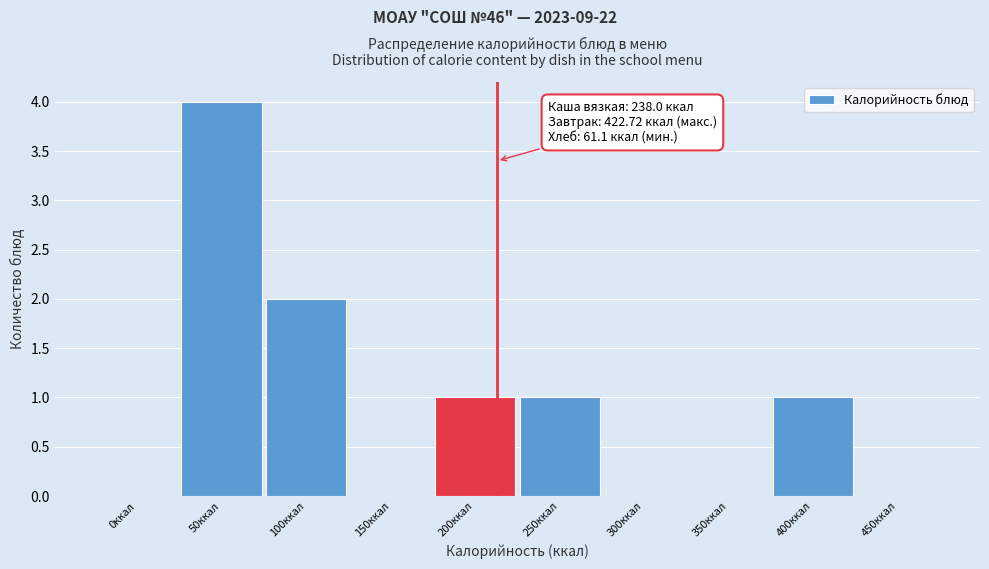

Reading right to left, transcribe all the data shown in this chart.

450ккал=0	400ккал=1	350ккал=0	300ккал=0	250ккал=1	200ккал=1	150ккал=0	100ккал=2	50ккал=4	0ккал=0